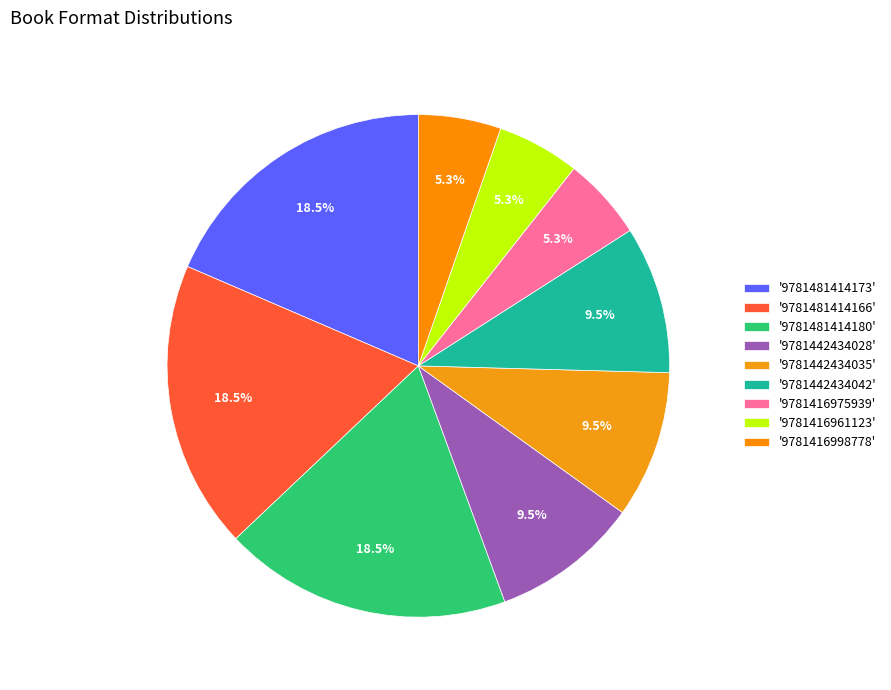

How many slices are in this pie chart?

9